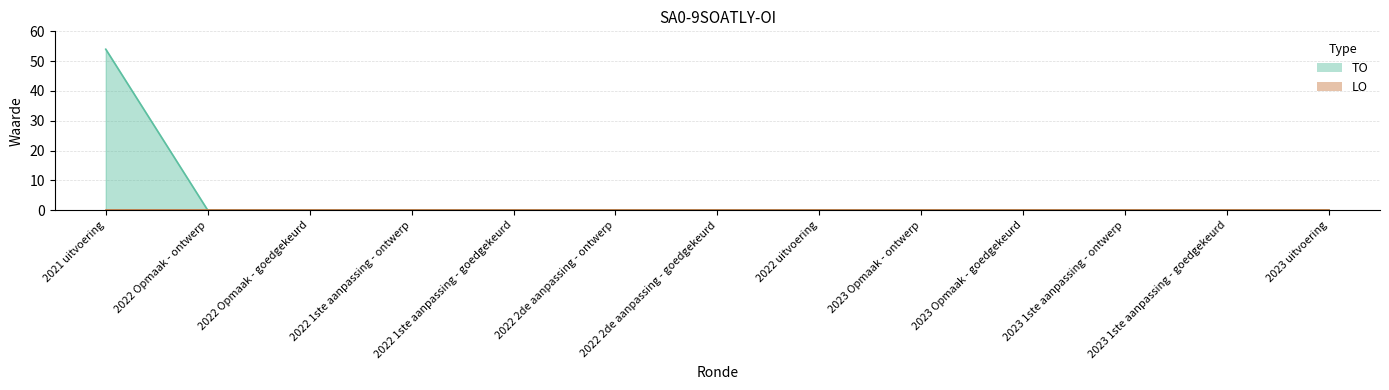

List the labels in order of value, smallest first.

2022 Opmaak - ontwerp, 2022 Opmaak - goedgekeurd, 2022 1ste aanpassing - ontwerp, 2022 1ste aanpassing - goedgekeurd, 2022 2de aanpassing - ontwerp, 2022 2de aanpassing - goedgekeurd, 2022 uitvoering, 2023 Opmaak - ontwerp, 2023 Opmaak - goedgekeurd, 2023 1ste aanpassing - ontwerp, 2023 1ste aanpassing - goedgekeurd, 2023 uitvoering, 2021 uitvoering